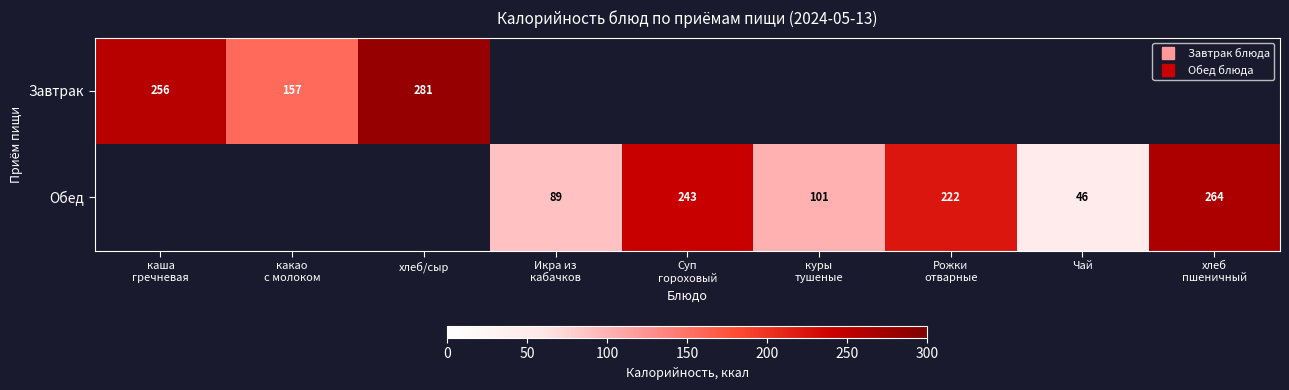

What is the maximum value for Обед?

264.0